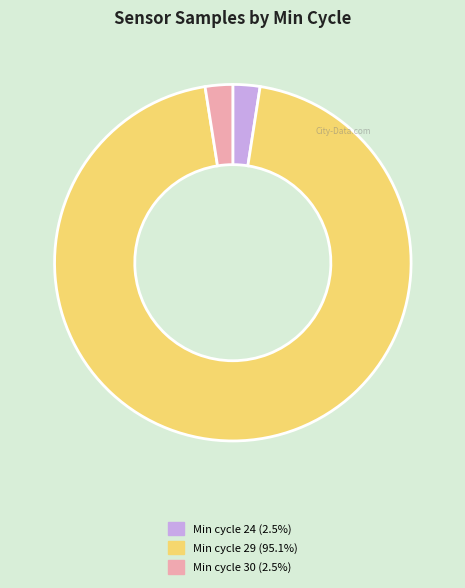

Is there any slice that represents more than half of the pie?

Yes